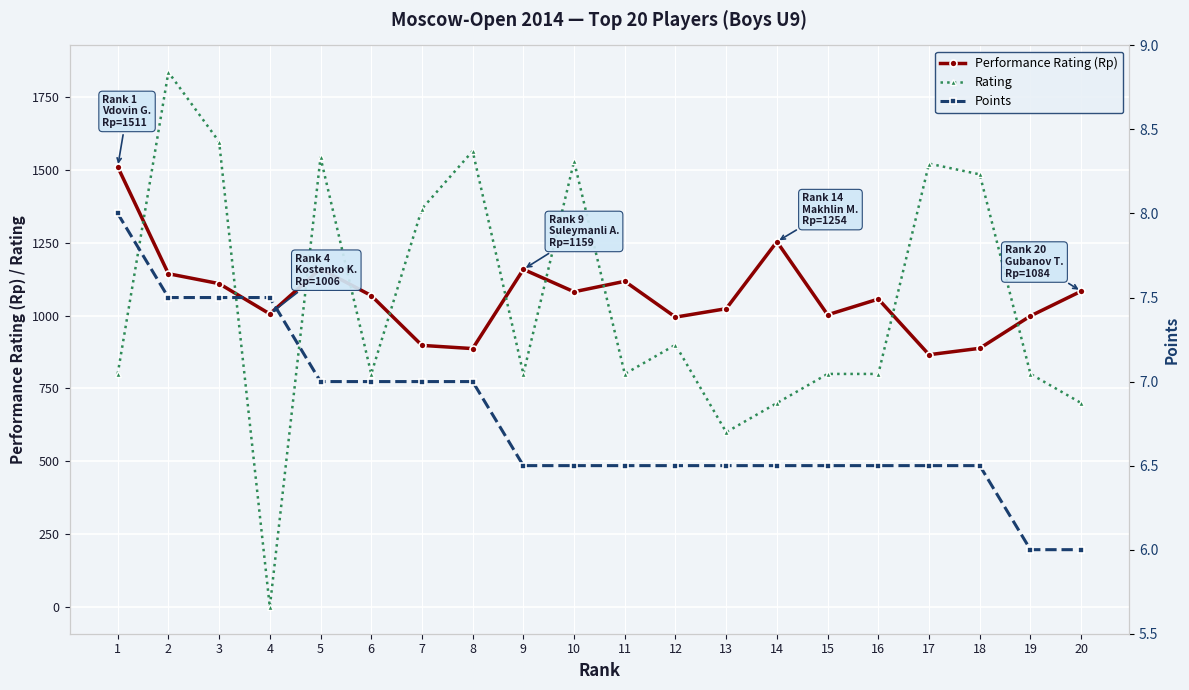

Between which two adjacent categories do Performance Rating (Rp) and Rating first intersect?

1 and 2